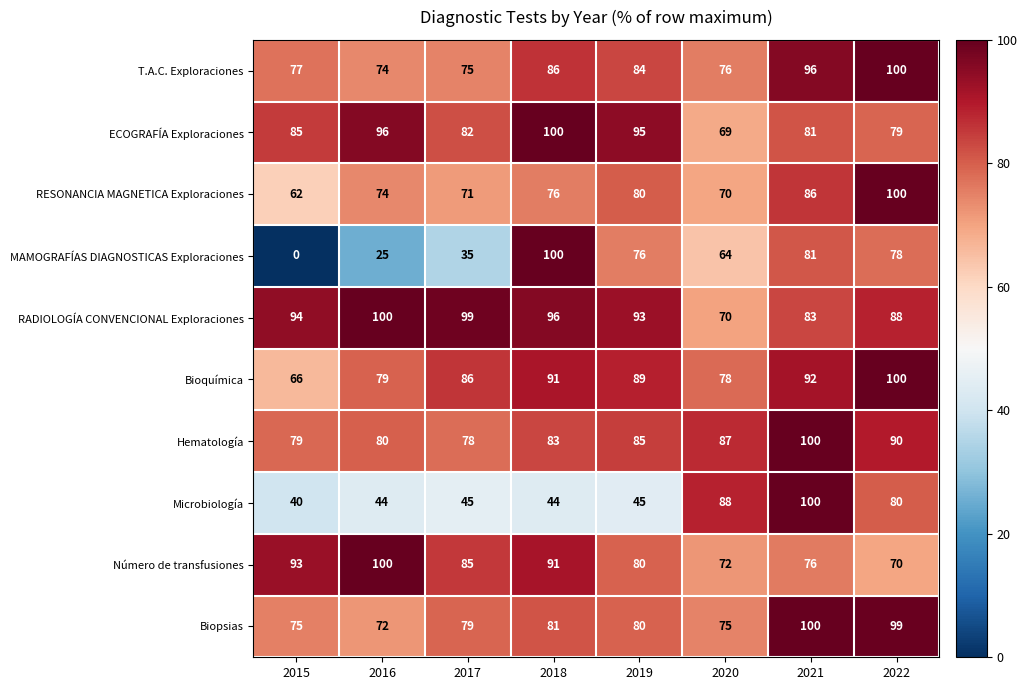

Is it true that T.A.C. Exploraciones equals 75 at 2017?

True